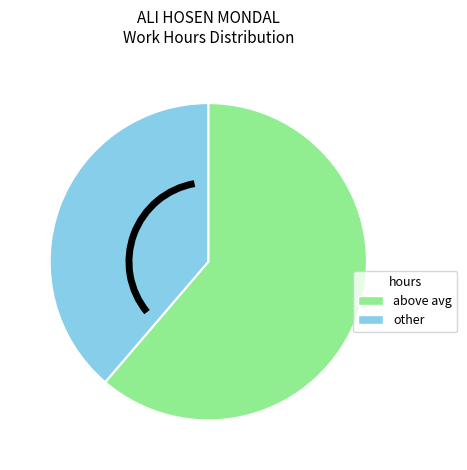

Between other and above avg, which is larger?

above avg